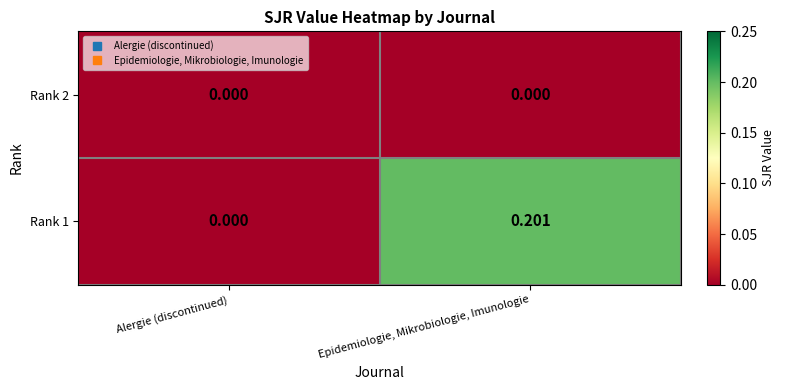

Which category has the highest value across all series?

Epidemiologie, Mikrobiologie, Imunologie